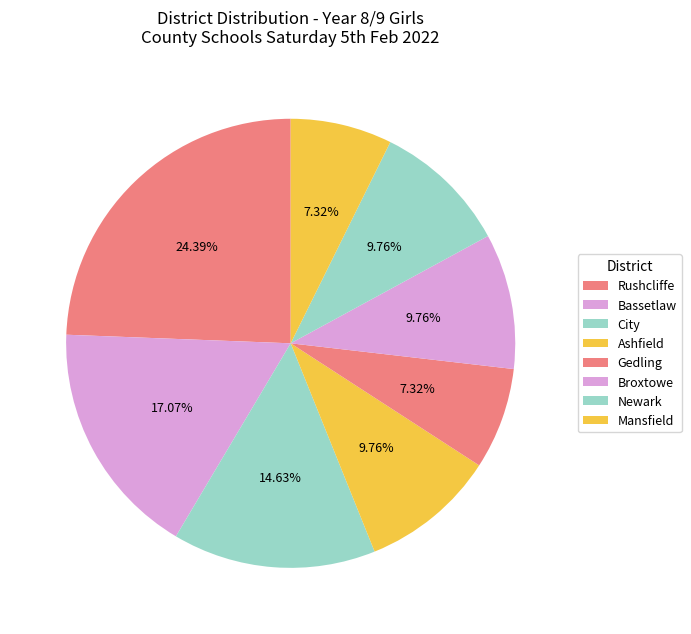

How many slices are in this pie chart?

8